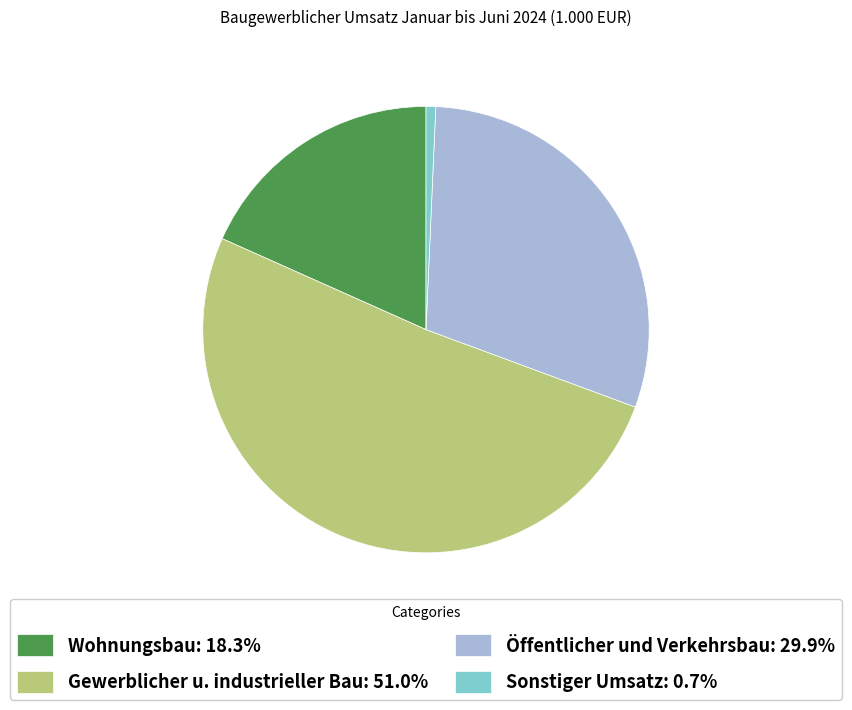

What is the majority slice?

Gewerblicher u. industrieller Bau